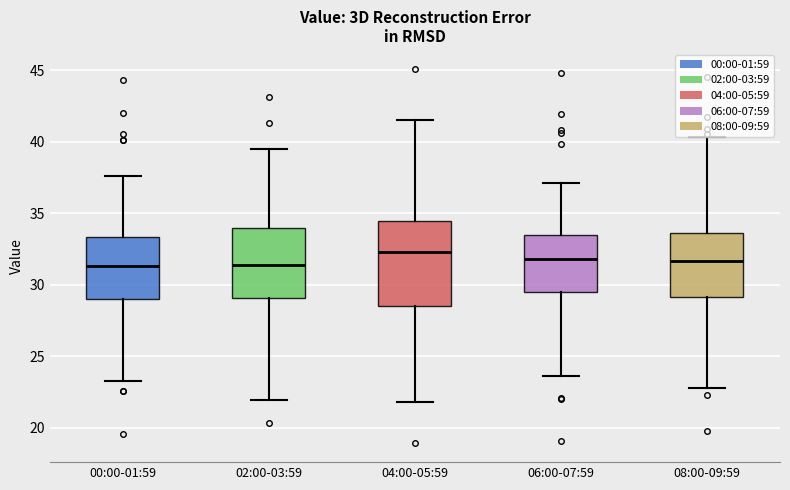

Where is the upper edge of the box for 04:00-05:59 on the y-axis? The values are not printed on the chart, so give them approximately, as read against the axis.

34.5